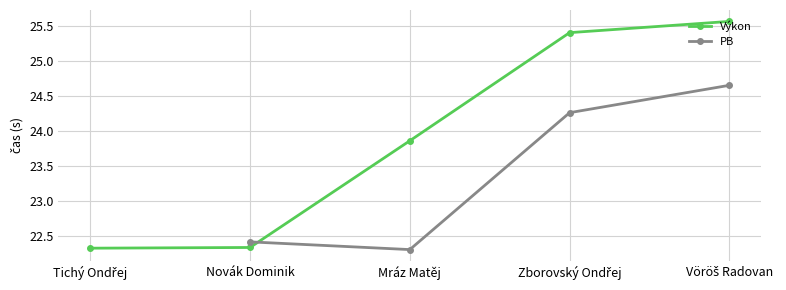

Which label corresponds to the largest value in the chart?

Vöröš Radovan